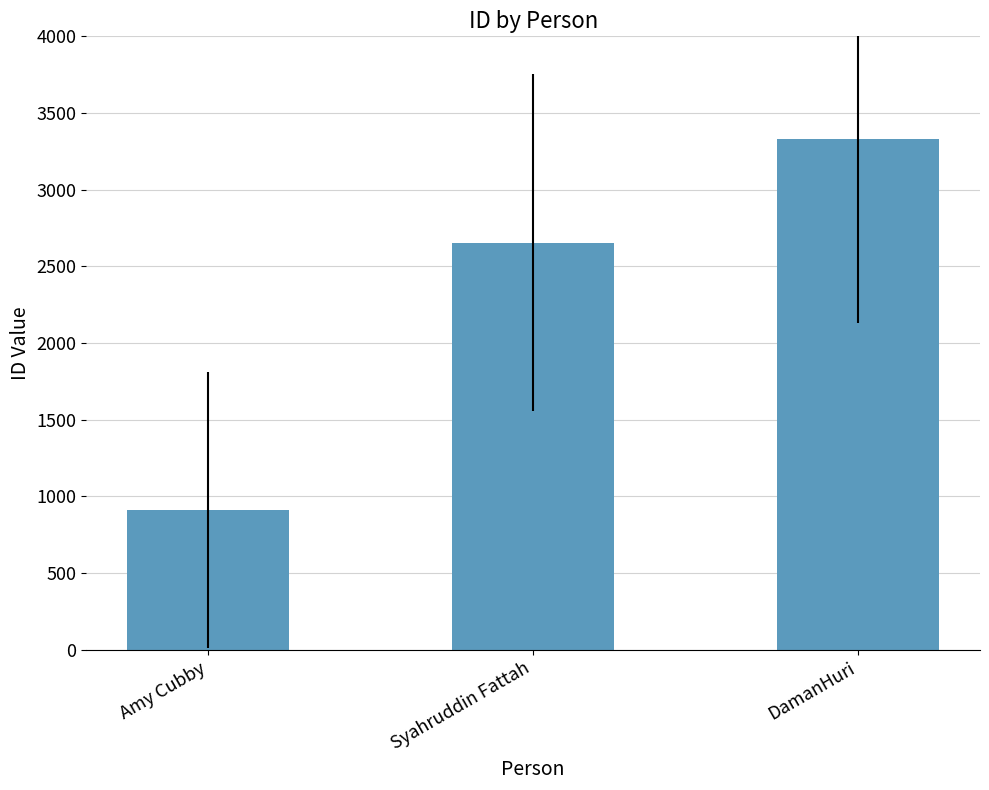

Which label corresponds to the smallest value in the chart?

Amy Cubby